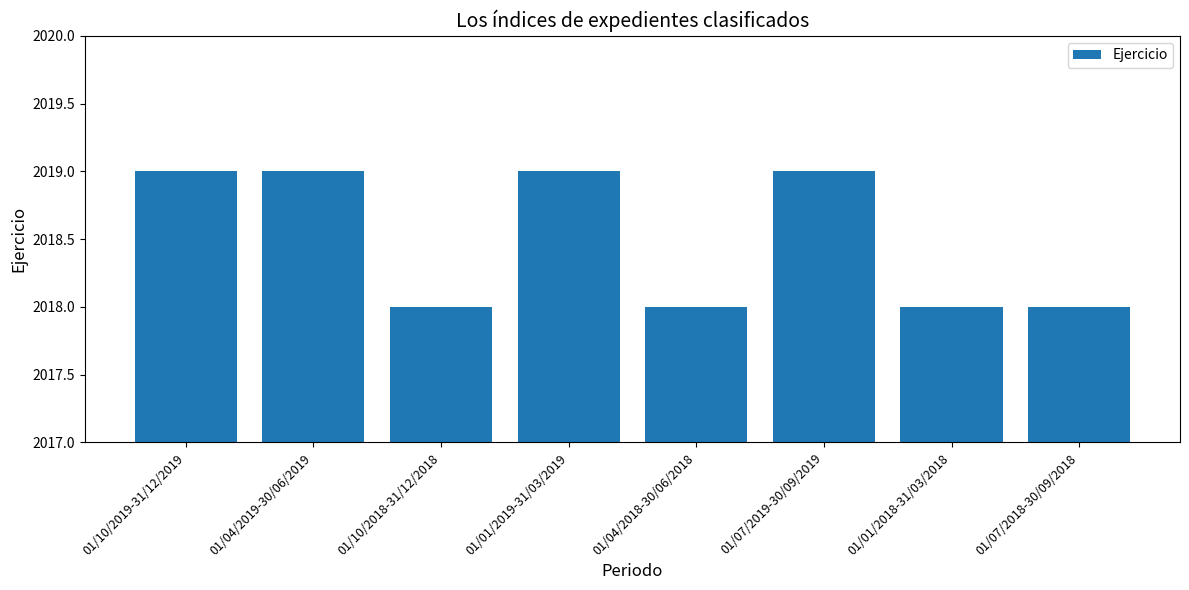

Reading right to left, transcribe all the data shown in this chart.

2018	2018	2019	2018	2019	2018	2019	2019